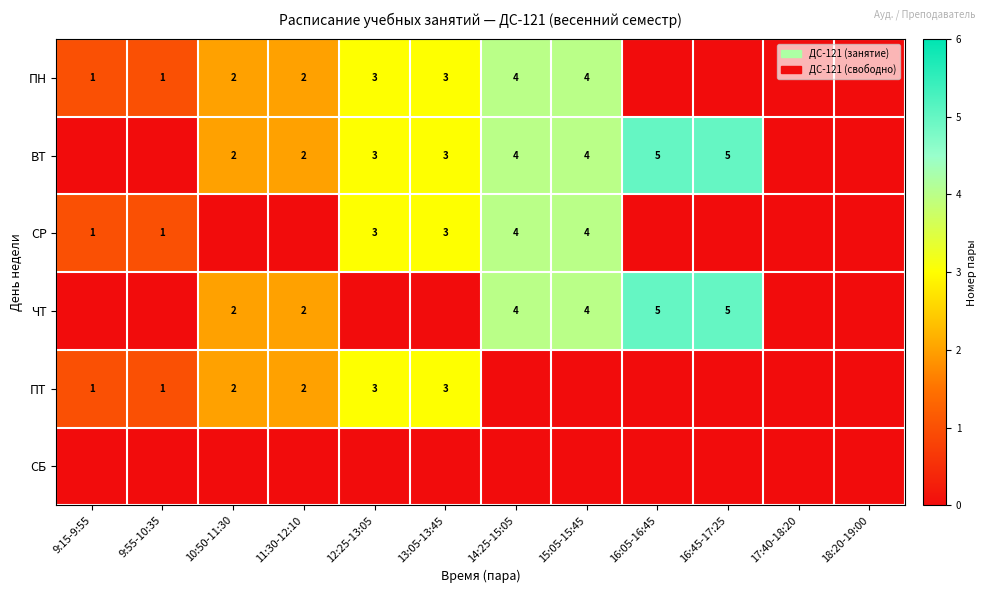

Which category has the highest value across all series?

16:05-16:45